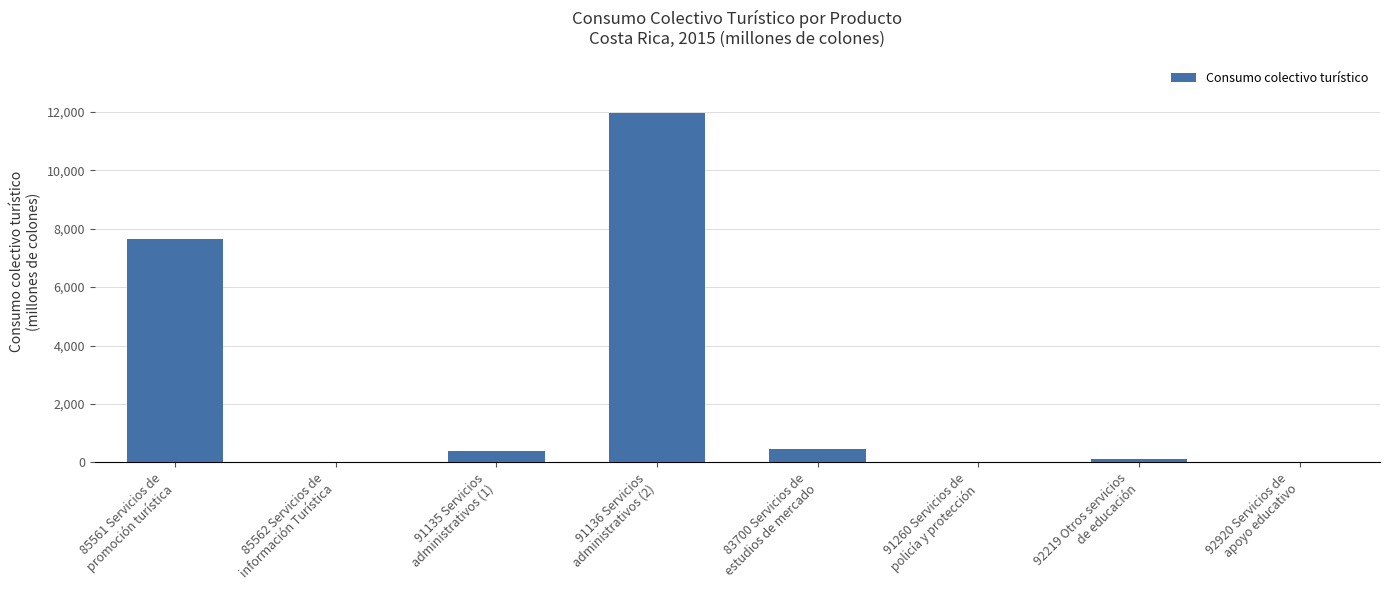

Where does the data first go above 384?

85561 Servicios de
promoción turística